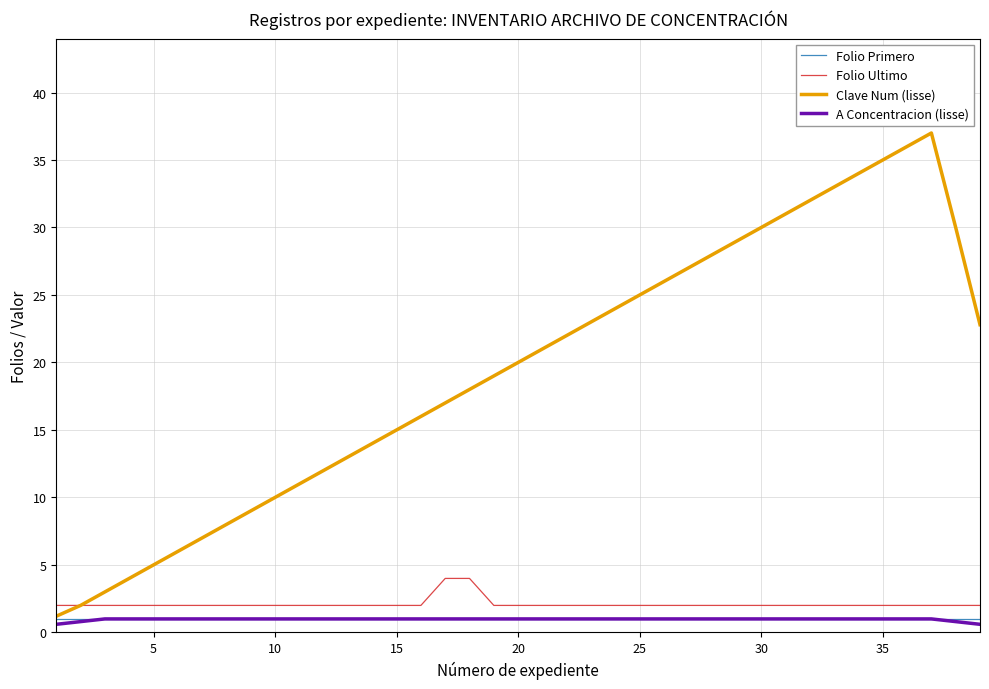

What is the minimum value shown in the chart?

0.6